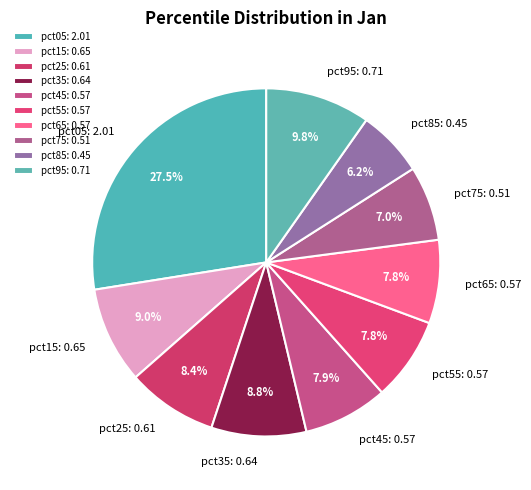

Combined, do pct25 and pct45 account for over 50%?

No